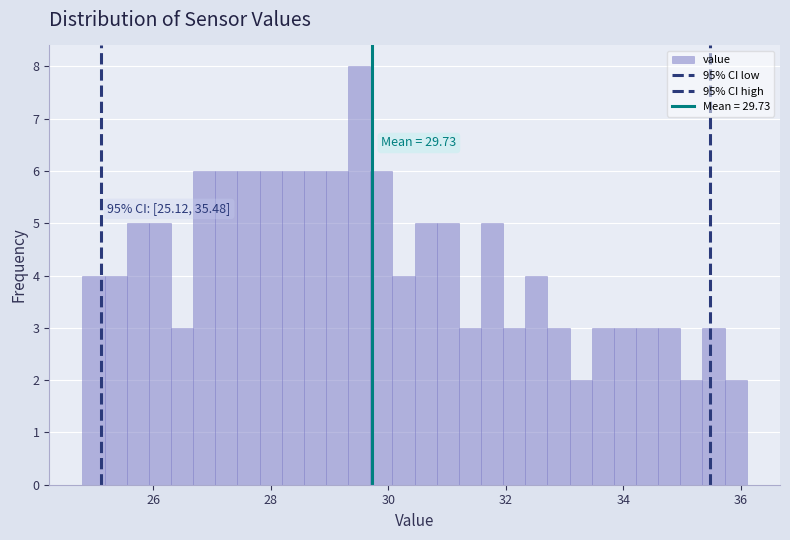

Read against the x-axis, roughly where is the centre of the tallest bar?

29.6